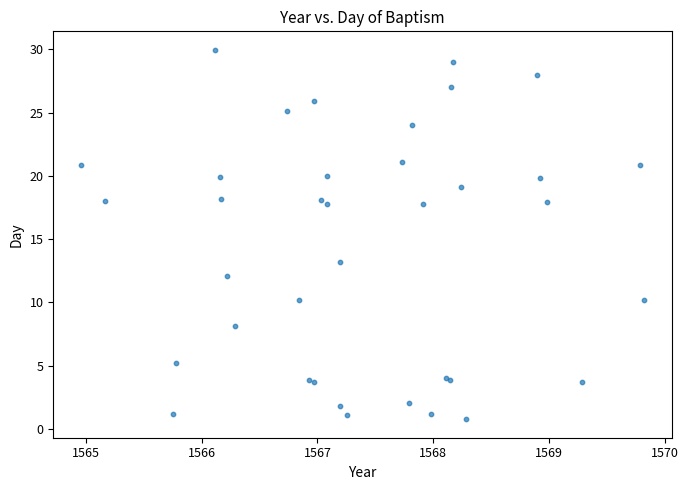

What Y value in the scatter plot is closest to 15?

13.2